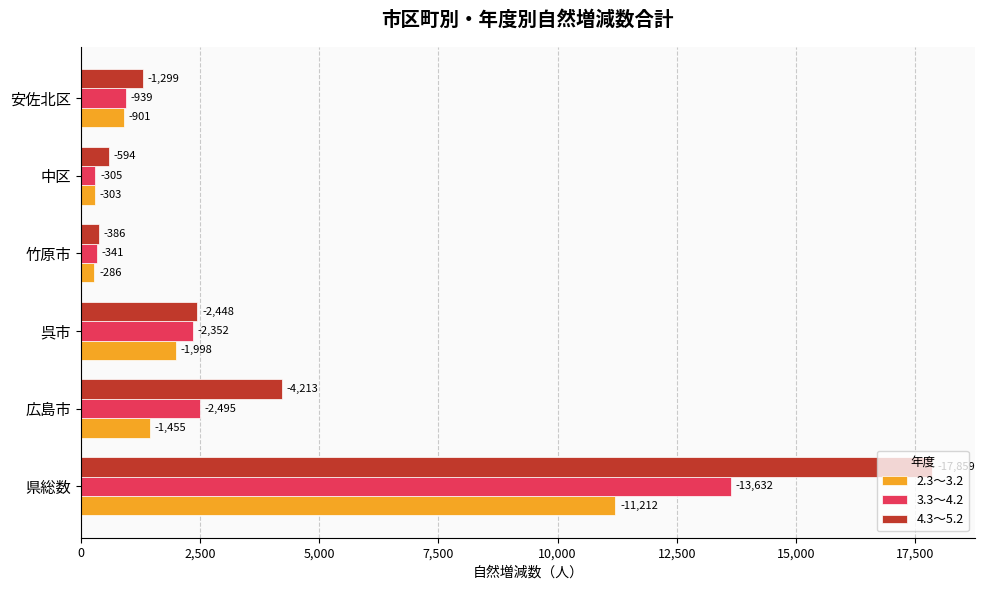

Reading right to left, transcribe all the data shown in this chart.

2.3～3.2: 901	303	286	1998	1455	11212
3.3～4.2: 939	305	341	2352	2495	13632
4.3～5.2: 1299	594	386	2448	4213	17859